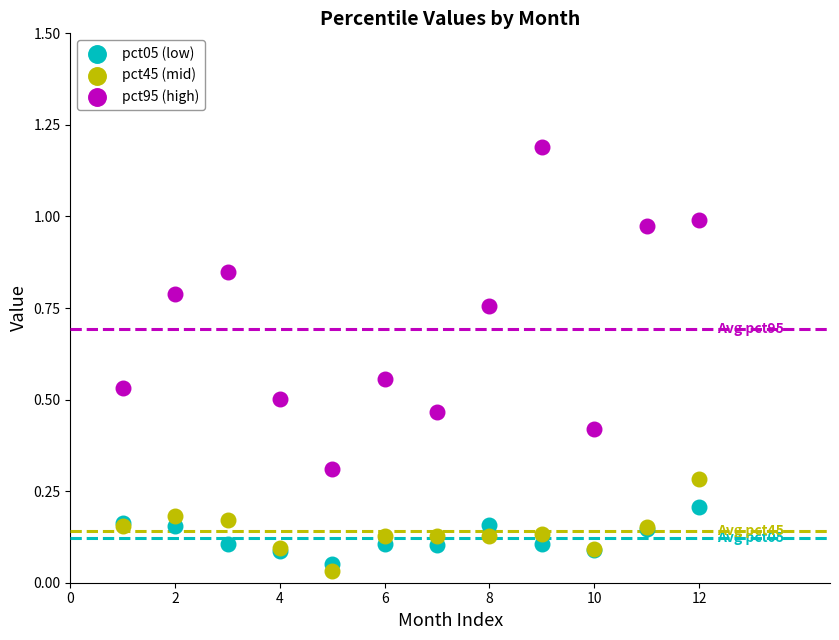

Which series has the largest Y range (max minus min)?

pct95 (high)